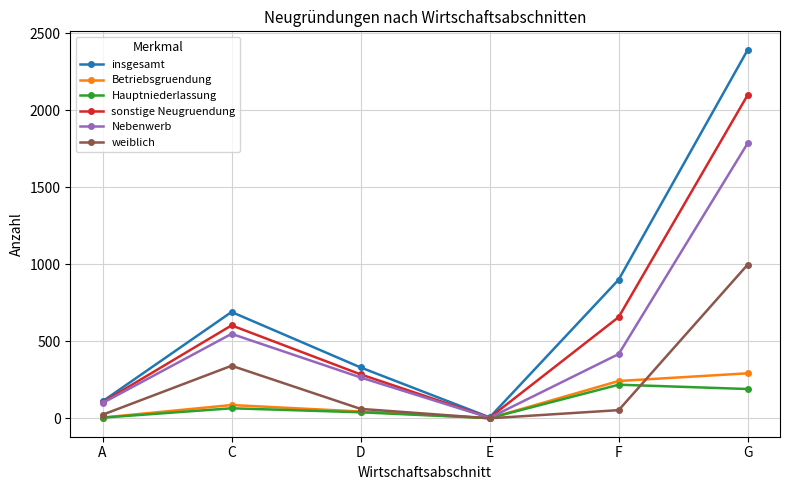

How many categories are shown in the chart?

6